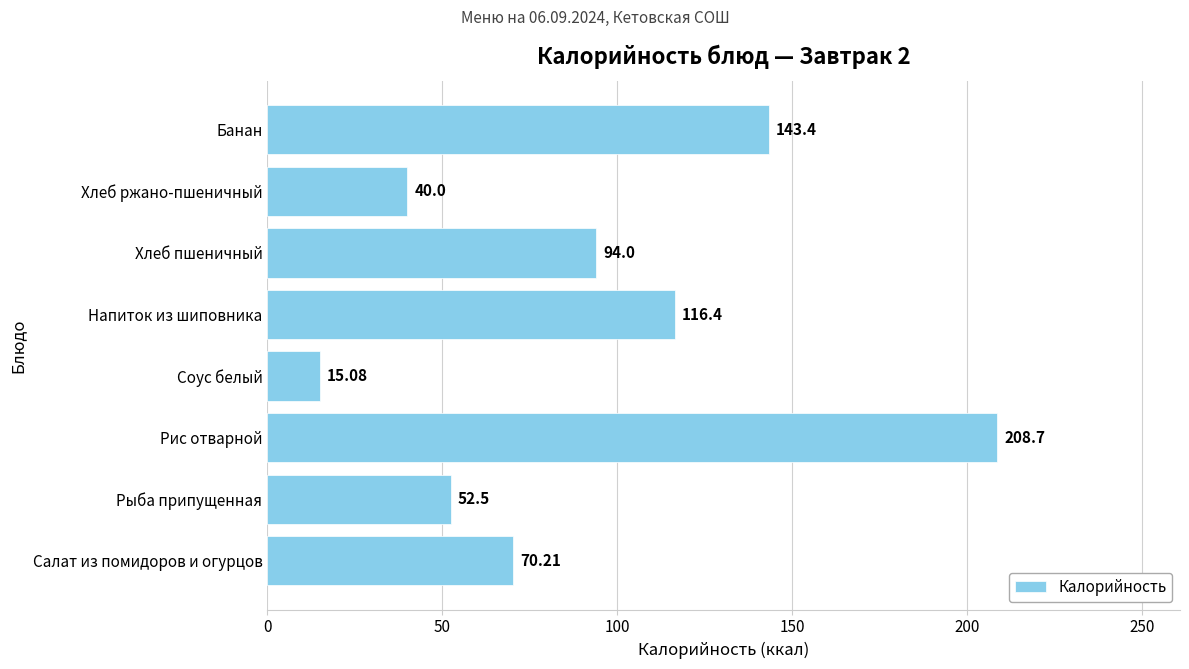

Which category has the highest value across all series?

Рис отварной